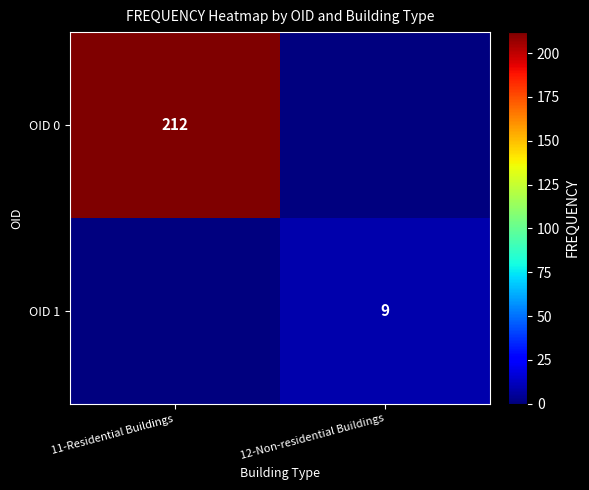

At which category is the sum across all series the highest?

11-Residential Buildings